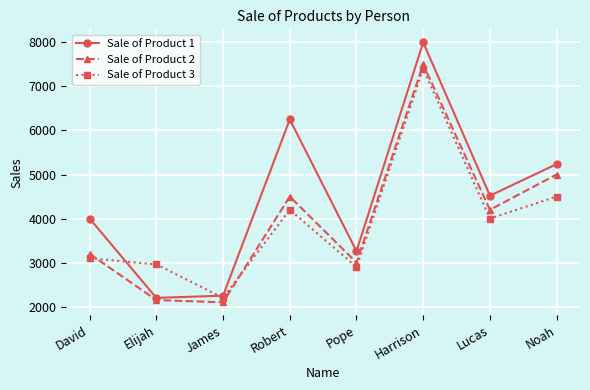

Where is Sale of Product 3 nearest to the value 4800?

Noah